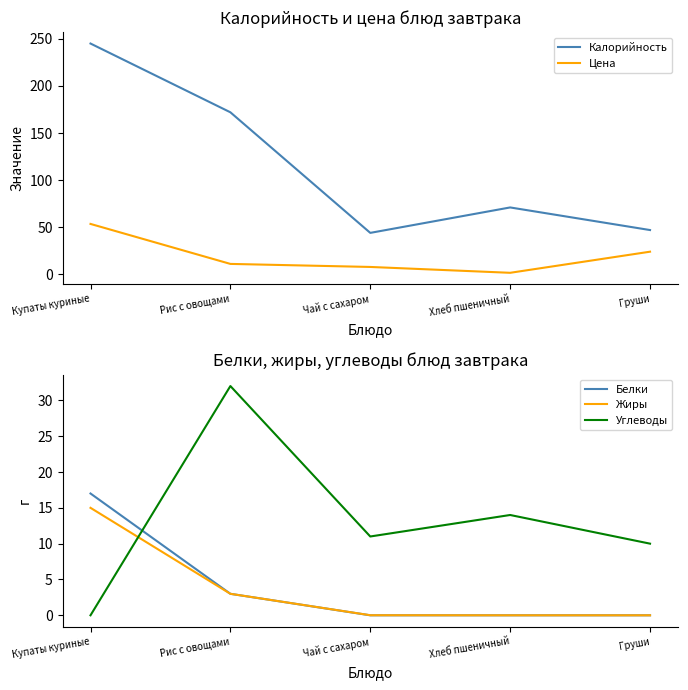

What is the difference between the second highest and second lowest values in the Калорийность series?

125.0